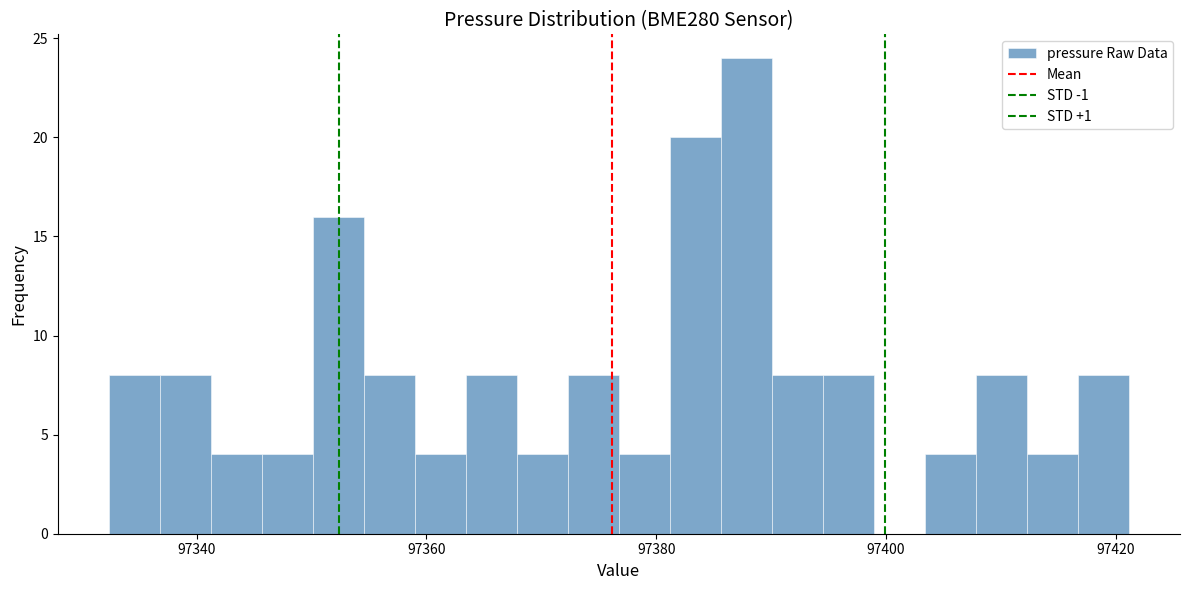

Around what value on the x-axis is the tallest bar? Give the approximate position of its centre, as read against the axis.

97388